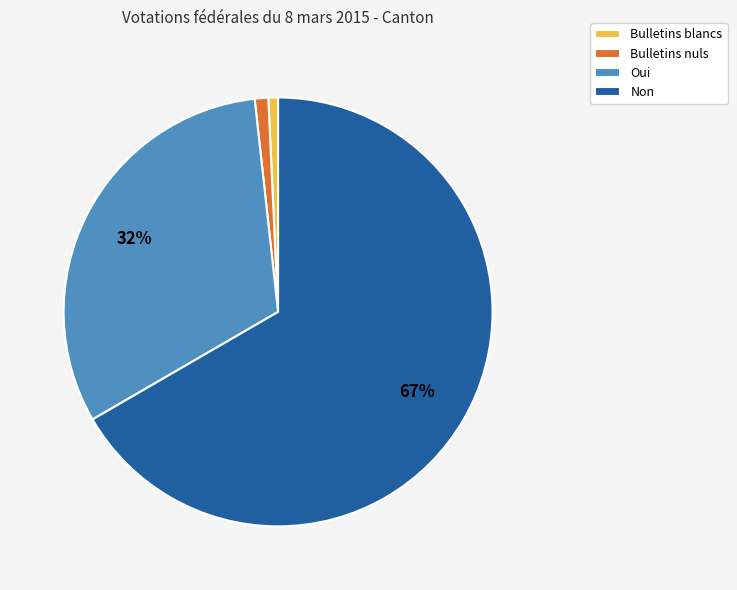

True or false: Bulletins blancs accounts for 14% of the total.

False